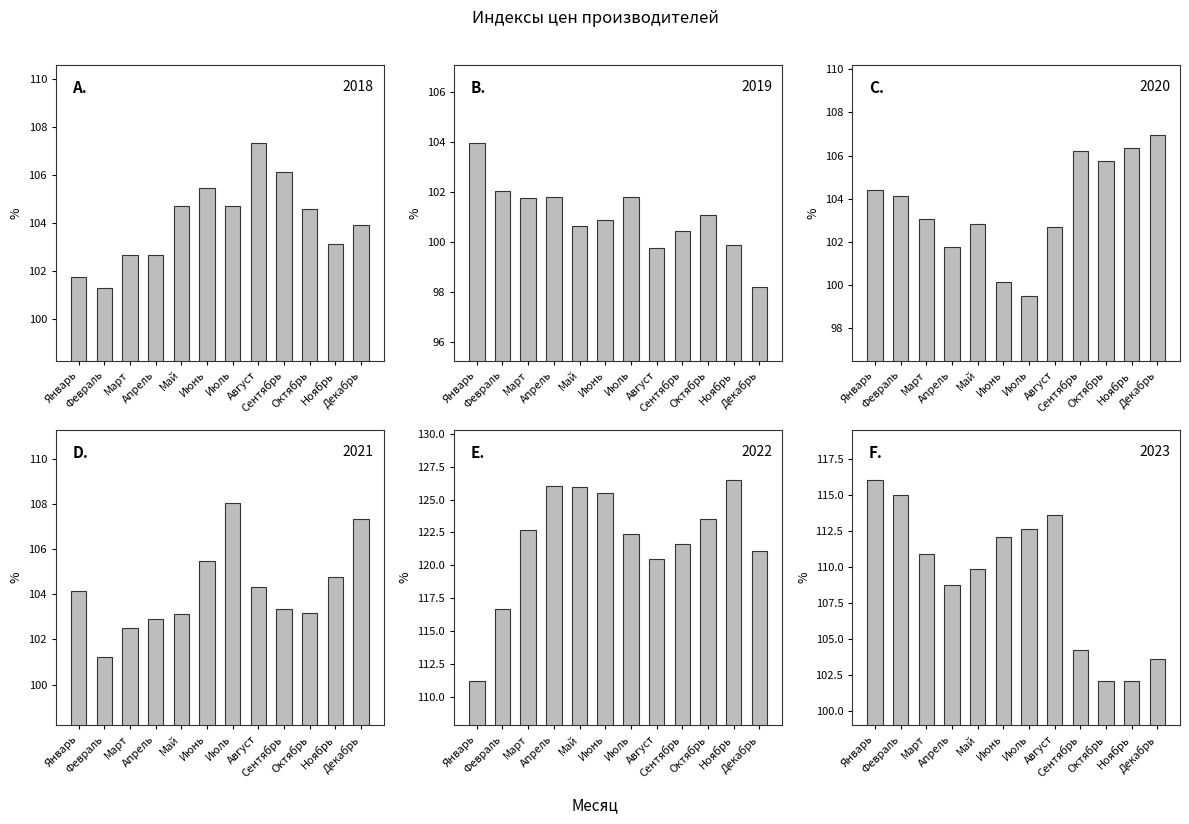

What is the label of the 8th bar from the left?

Август